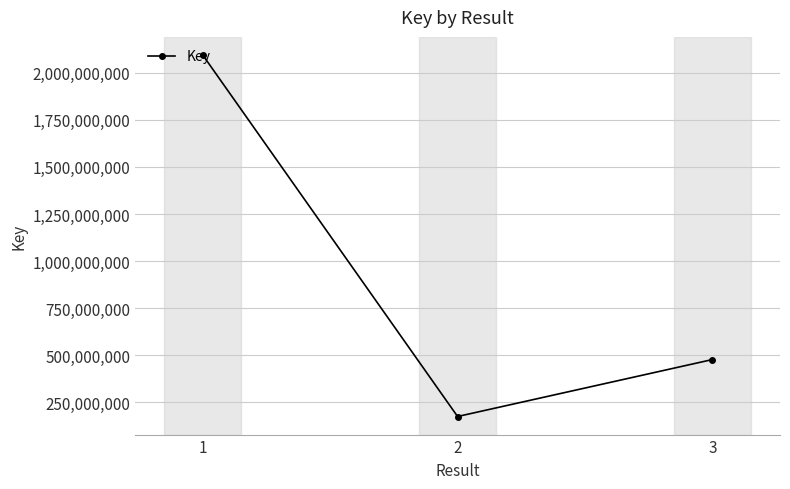

What is the difference between the maximum and minimum values?

1918667891